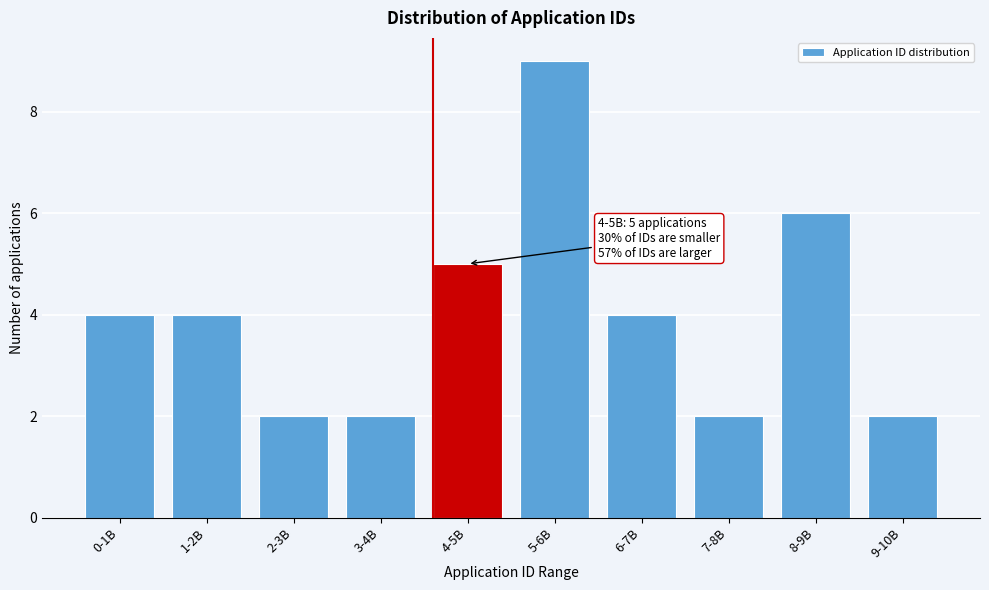

Reading left to right, what are all the values shown in this chart?

0-1B=4	1-2B=4	2-3B=2	3-4B=2	4-5B=5	5-6B=9	6-7B=4	7-8B=2	8-9B=6	9-10B=2